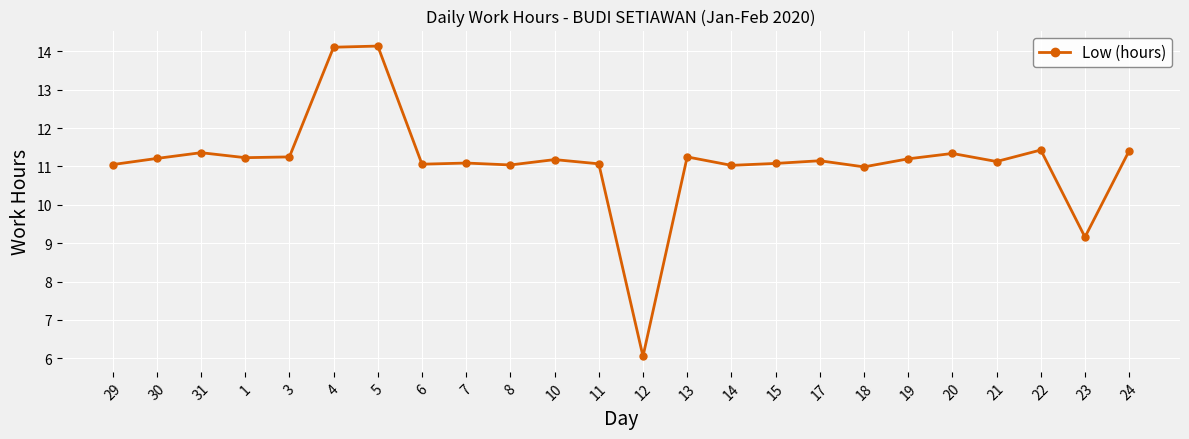

Read the value at 10.

11.2